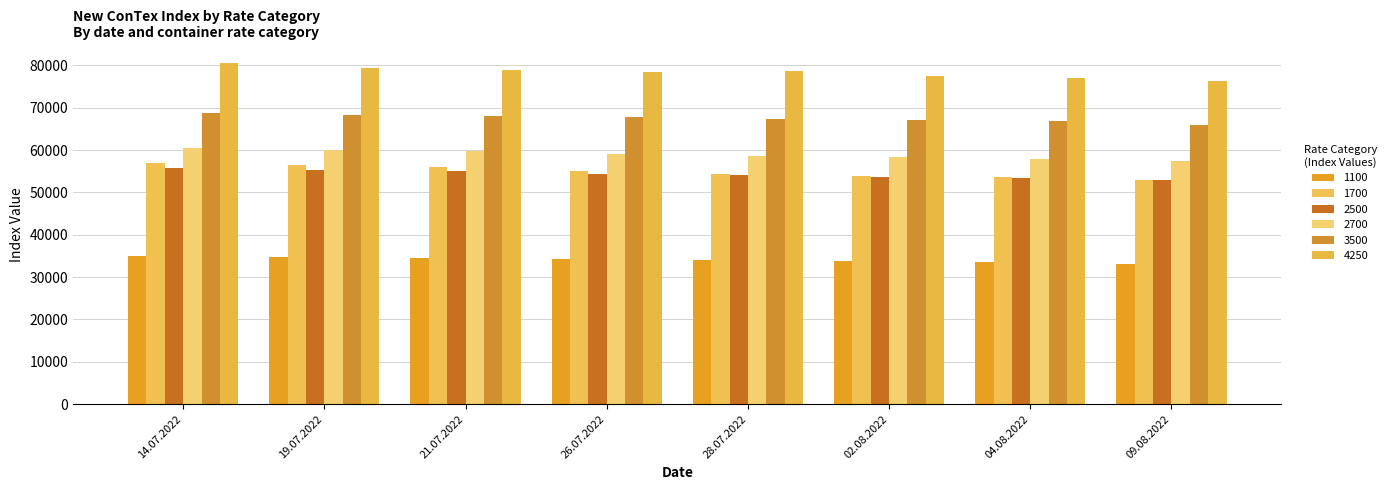

True or false: 1700 has a value of 52927 at 09.08.2022.

True